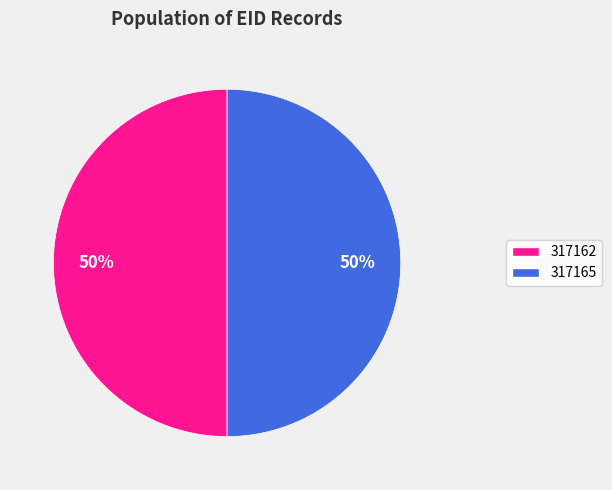

True or false: 317162 accounts for 50% of the total.

True